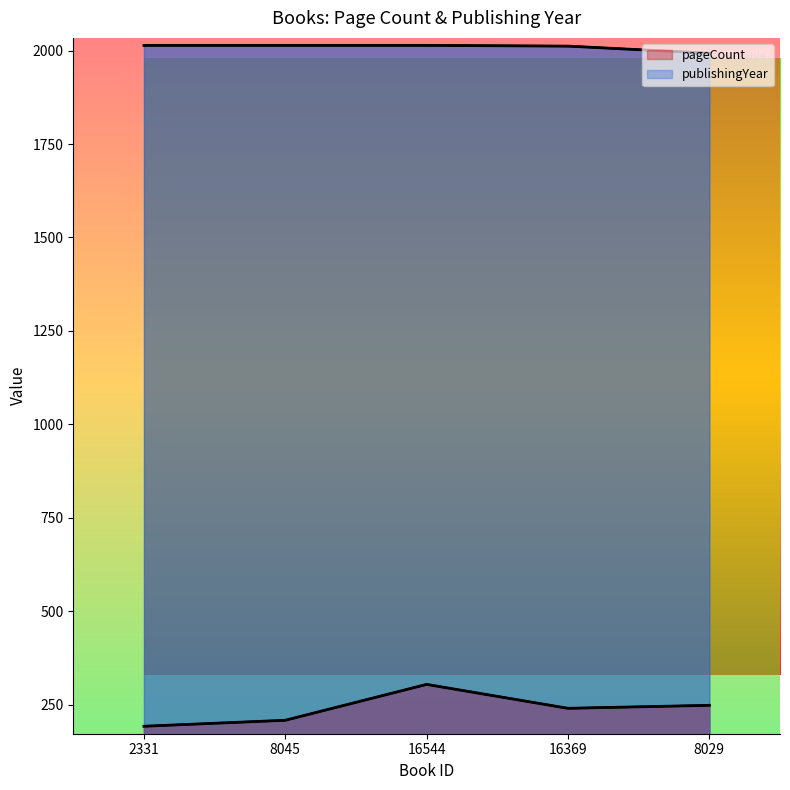

Where does the pageCount series first go above 240?

16544